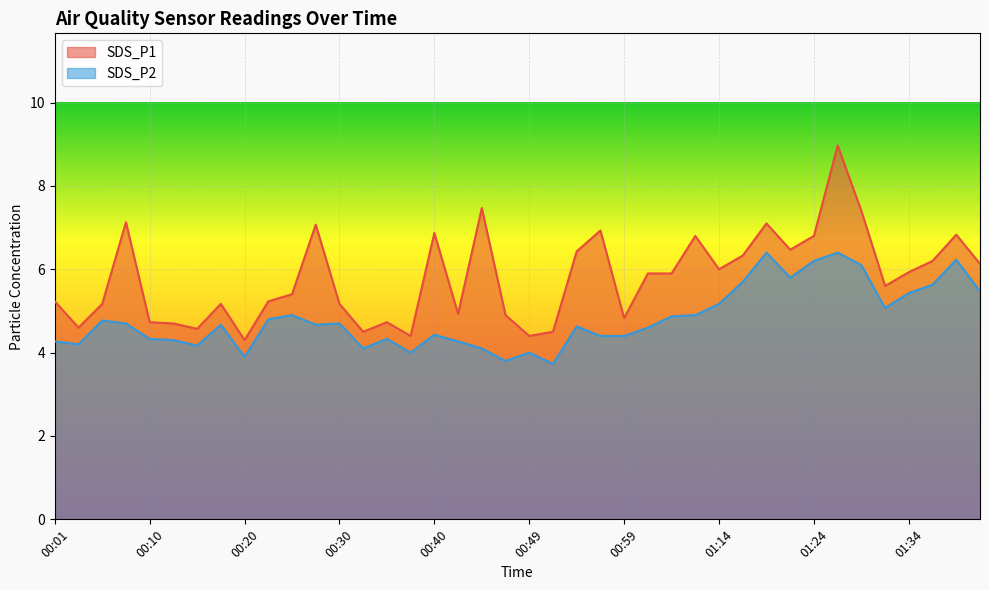

How many interior local valleys does the SDS_P2 series have?

10